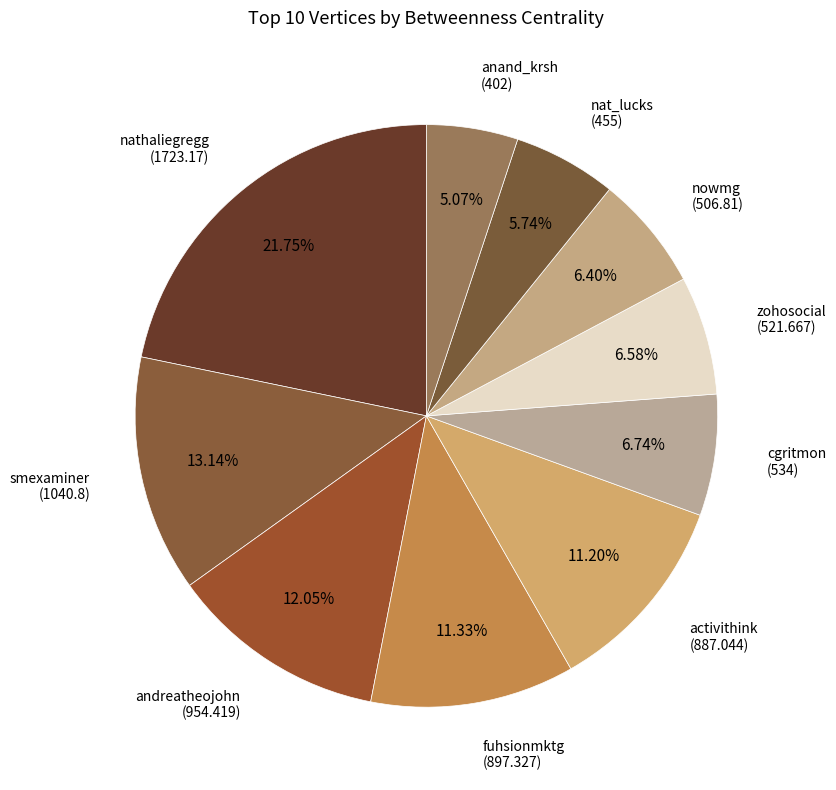

To the nearest percent, what is the average slice percentage?

10%